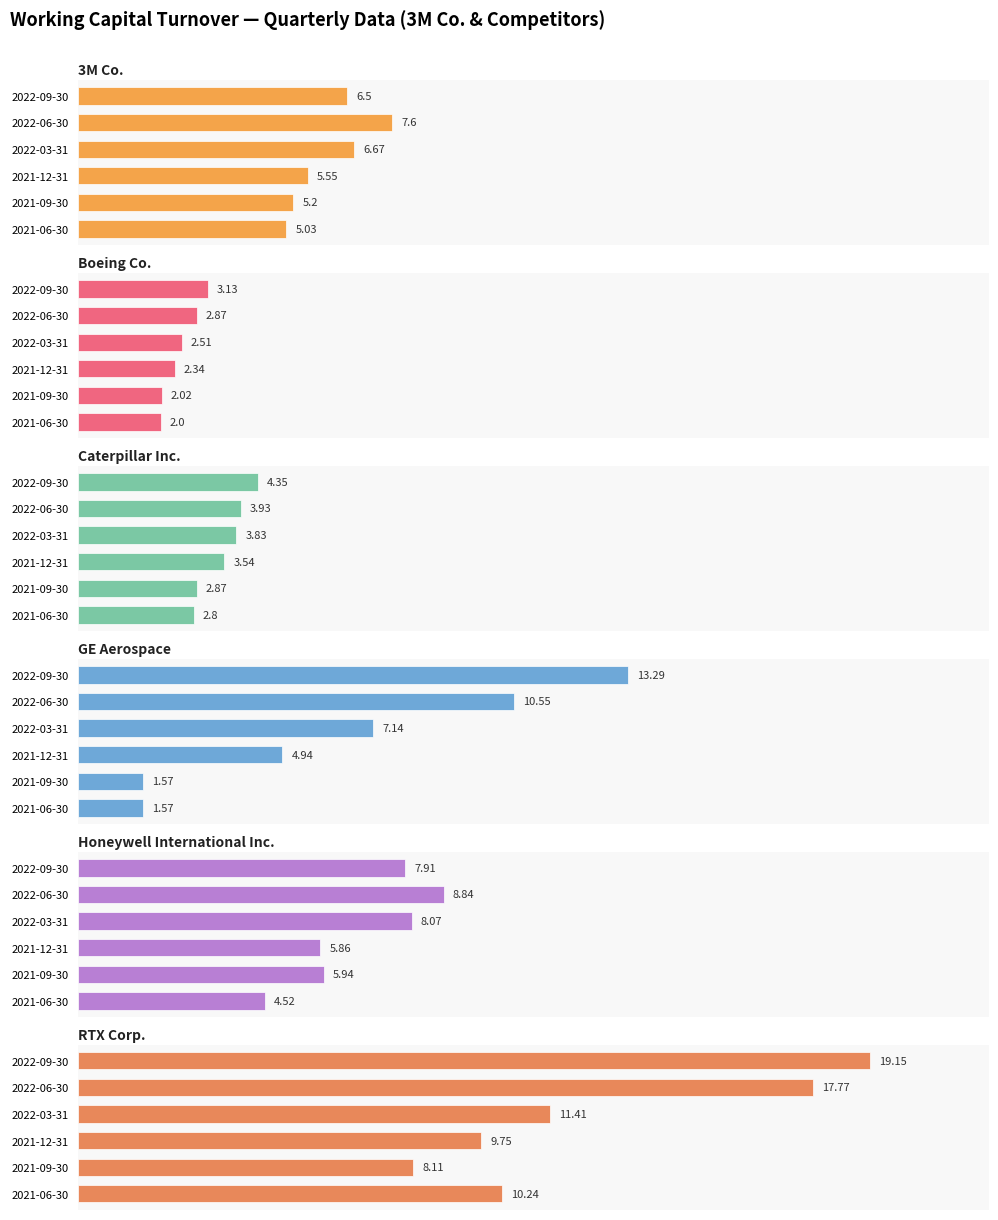

True or false: RTX Corp. has a value of 9.8 at 2021-12-31.

True